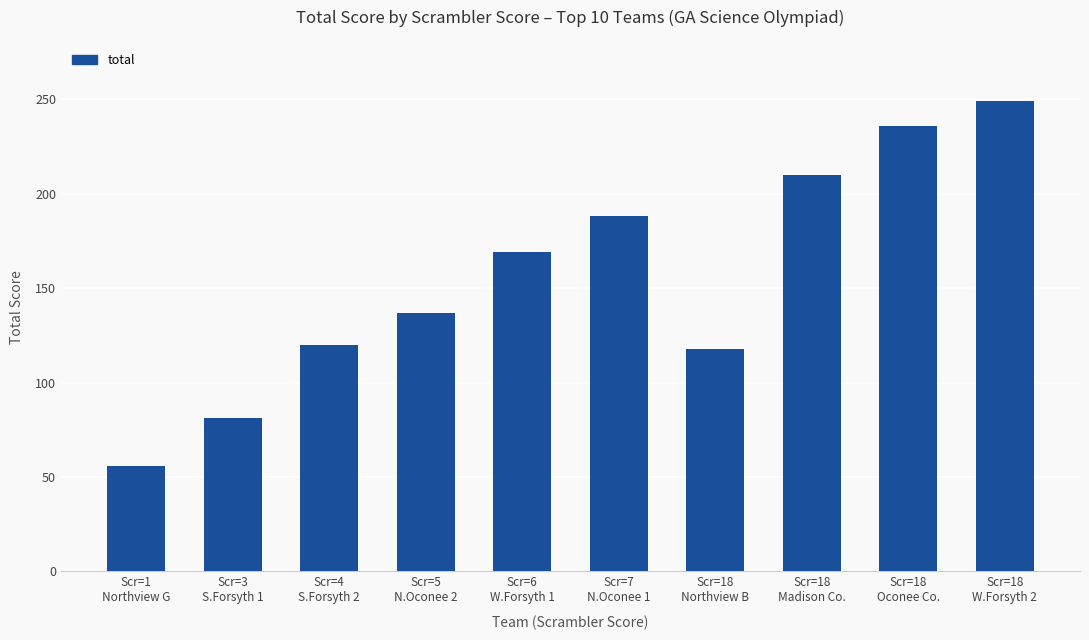

What is the maximum value shown in the chart?

249